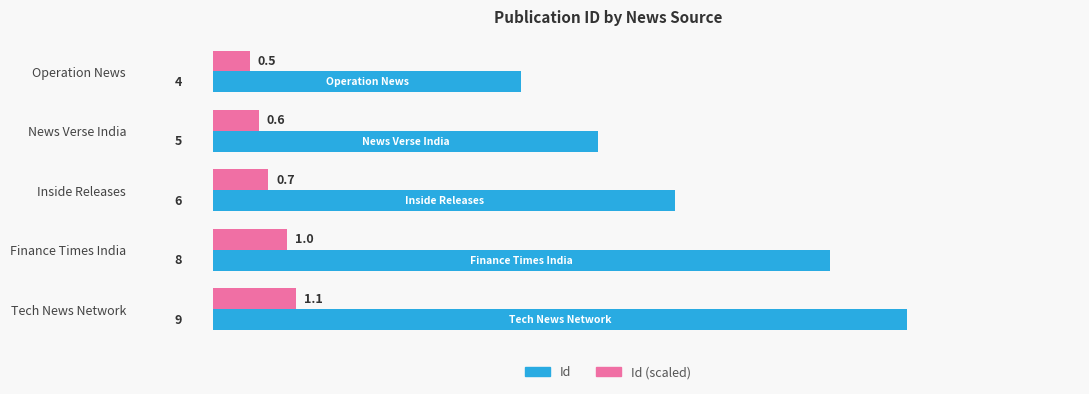

List the series in order of their peak value, lowest first.

Id (scaled), Id